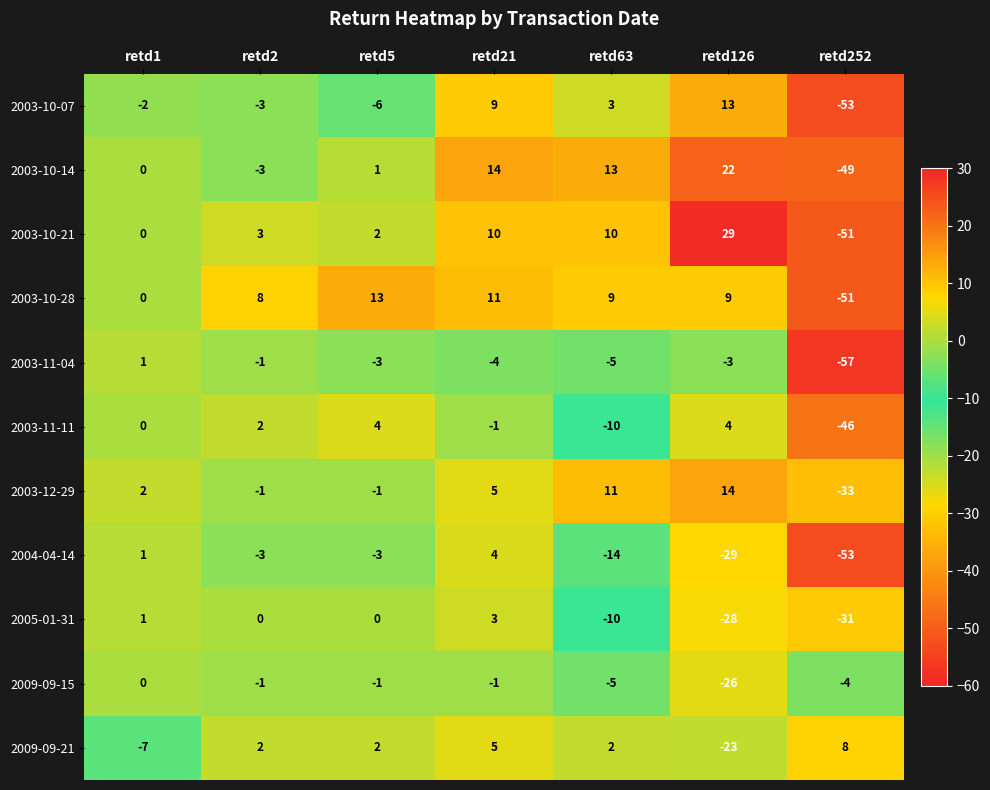

What is the difference between the second highest and second lowest values in the 2003-11-04 series?

4